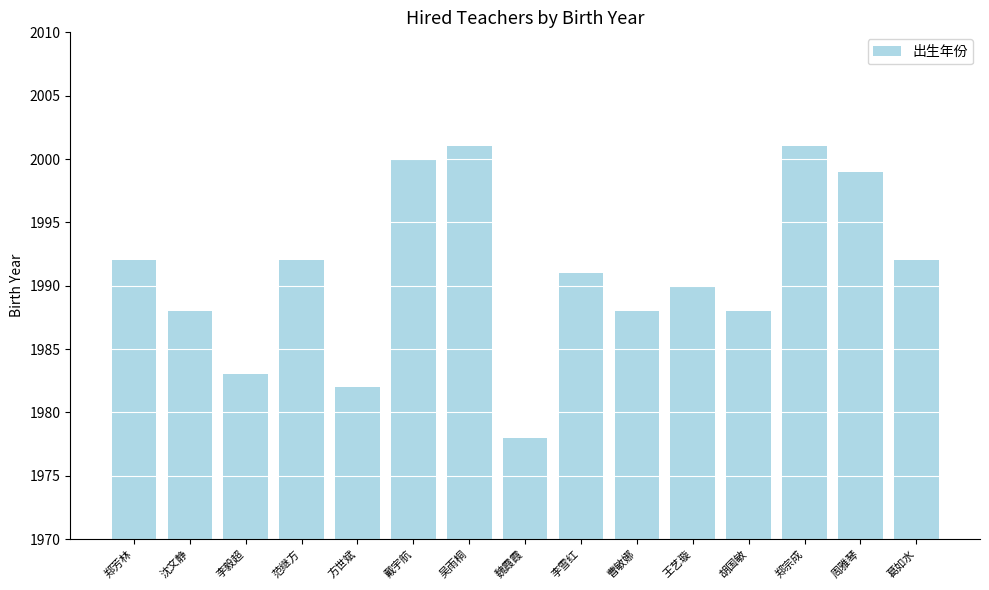

Reading right to left, list all the values displayed in this chart.

1992	1999	2001	1988	1990	1988	1991	1978	2001	2000	1982	1992	1983	1988	1992